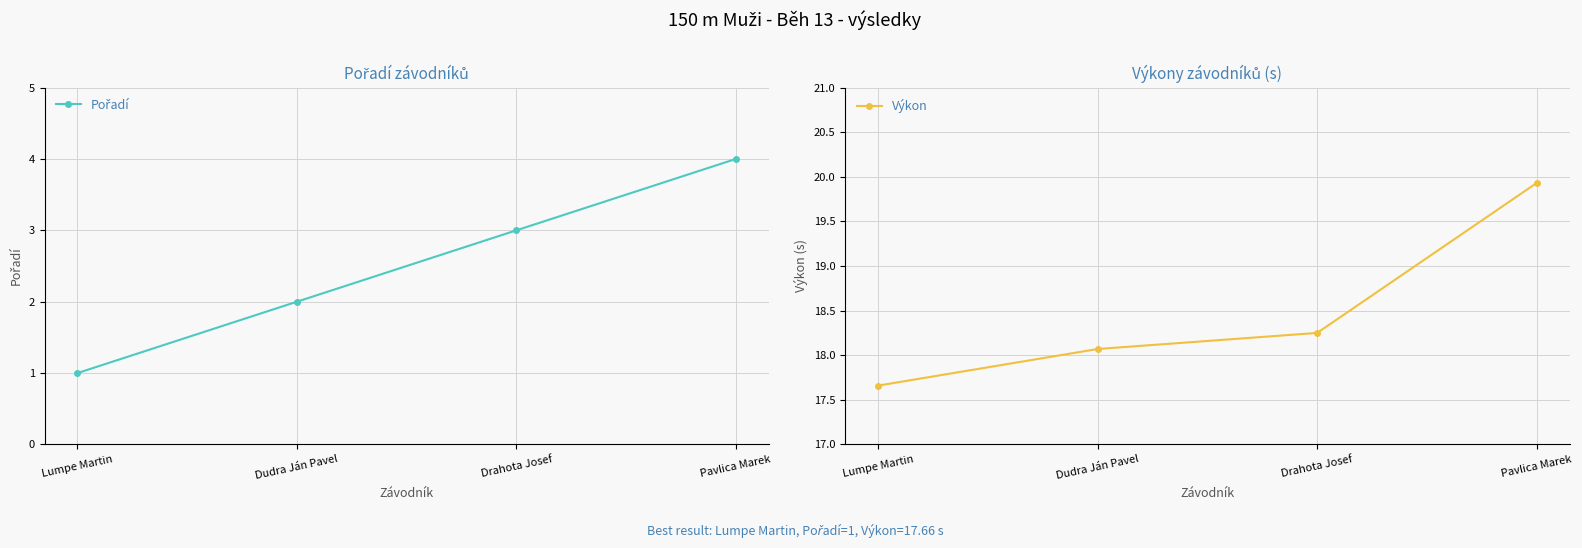

What is the label of the 1st point from the right?

Pavlica Marek